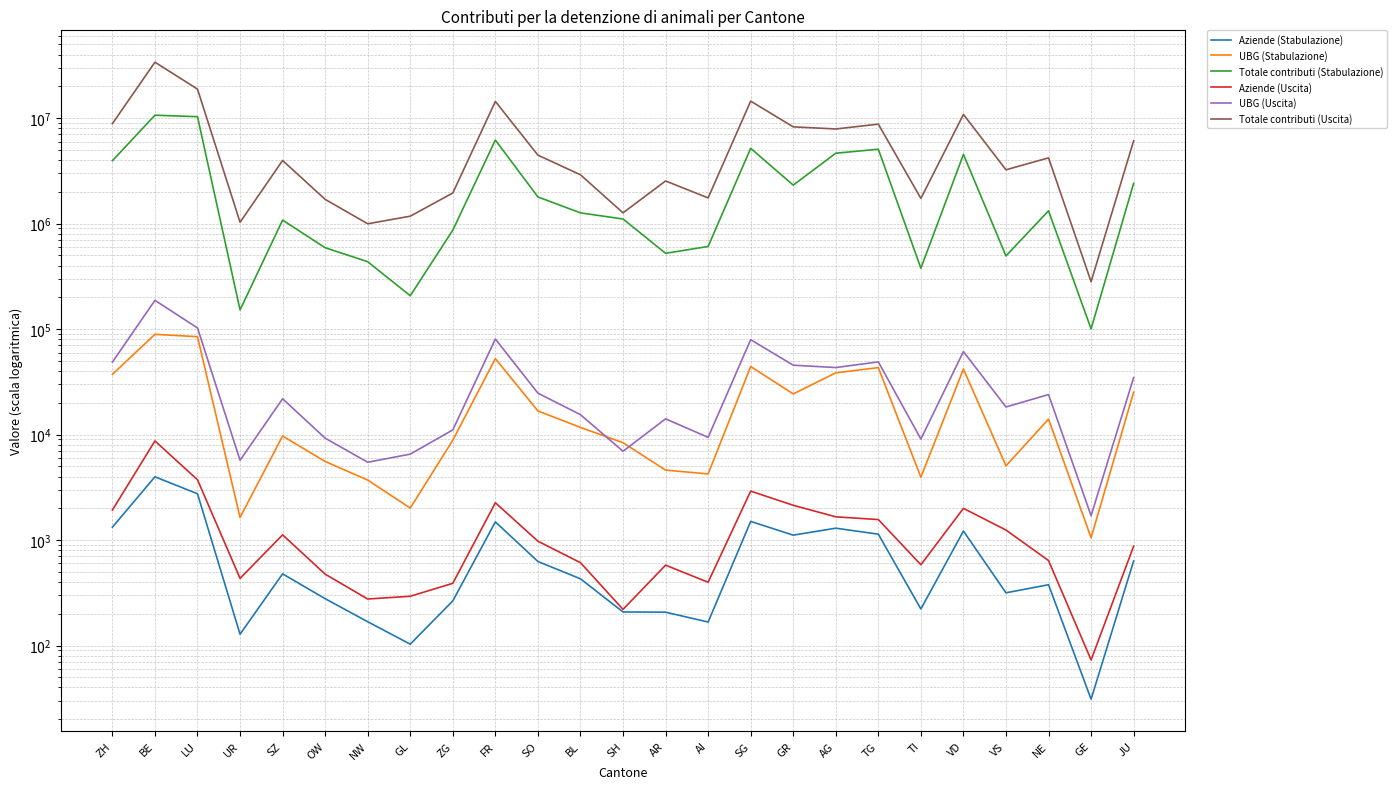

How many data points does each series have?

25